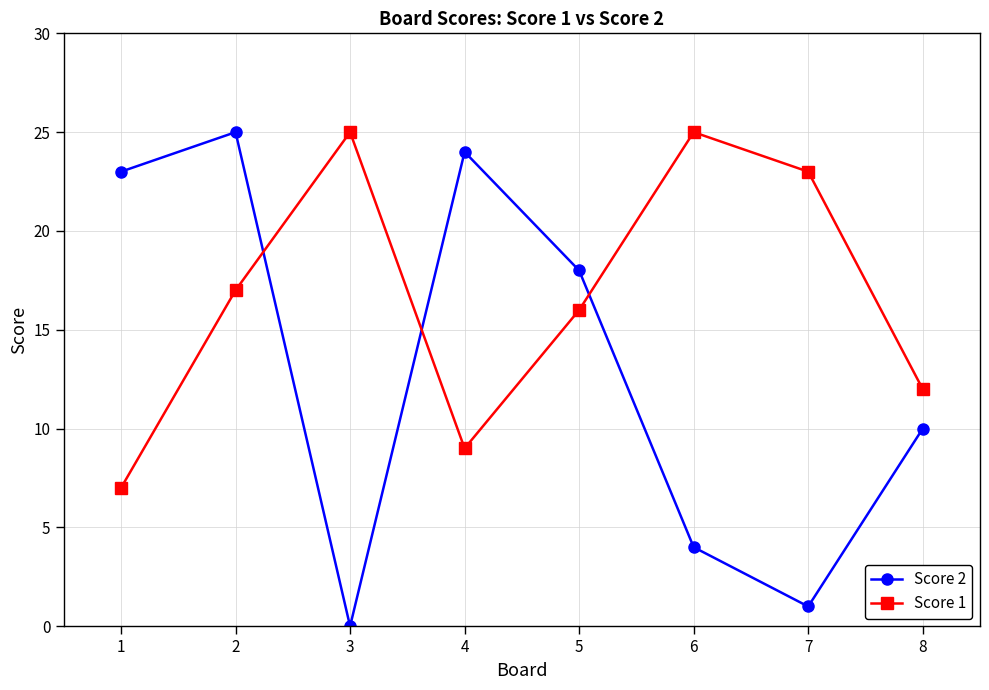

Does the chart display data point markers on the line(s)?

Yes